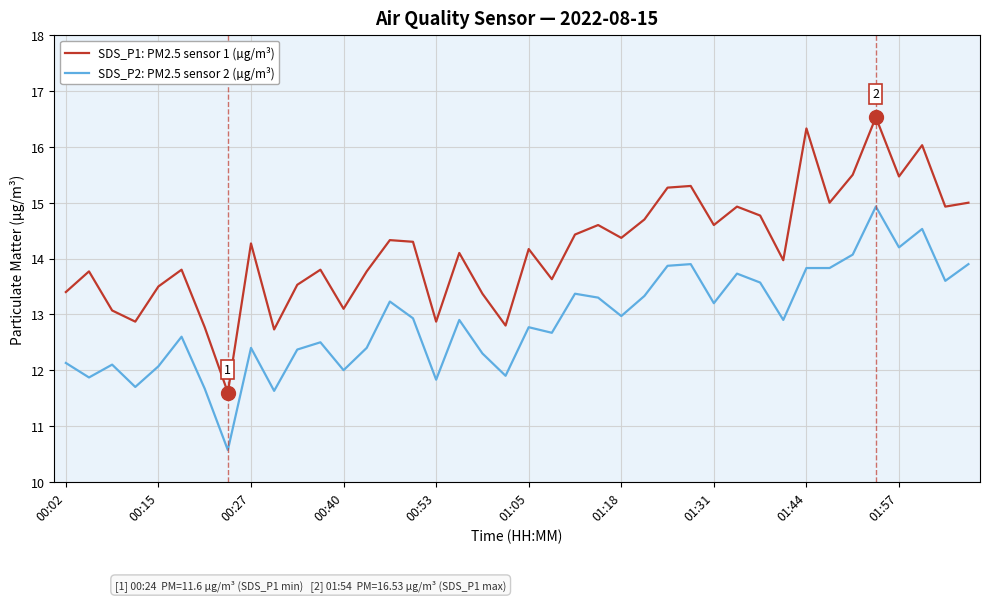

What is the greatest value displayed?

16.5